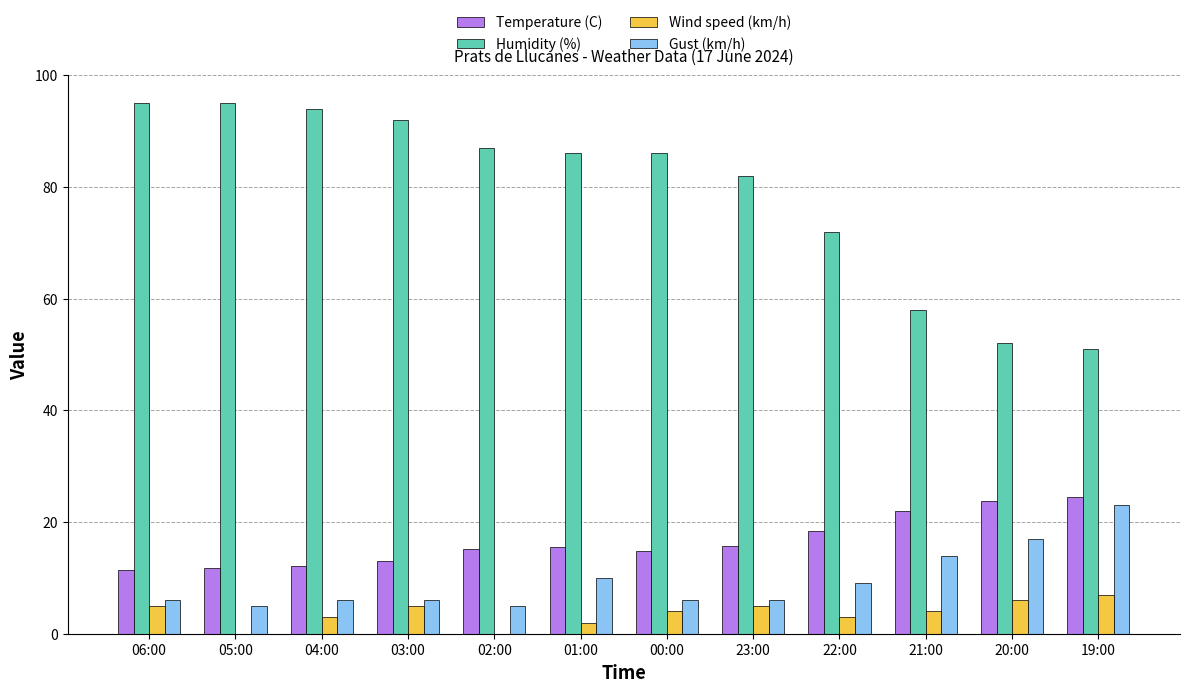

At which label is Humidity (%) closest to 73?

22:00